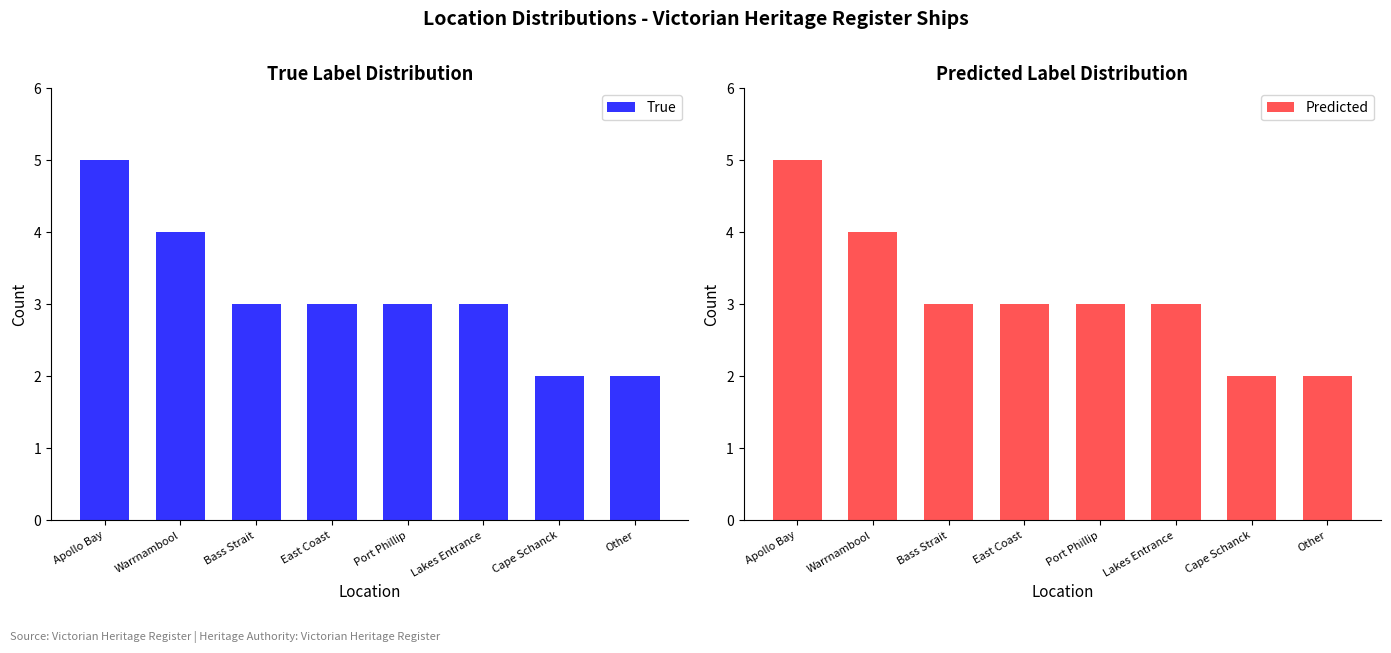

True or false: True has a value of 3 at East Coast.

True